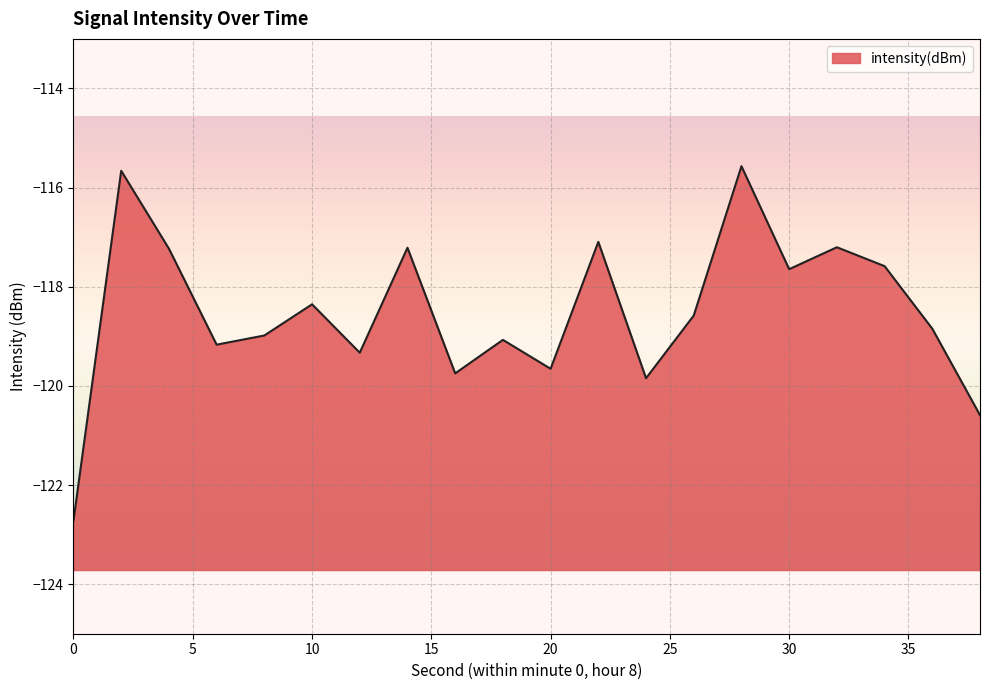

List the labels in order of value, smallest first.

0, 38, 24, 16, 20, 12, 6, 18, 8, 36, 26, 10, 30, 34, 4, 14, 32, 22, 2, 28